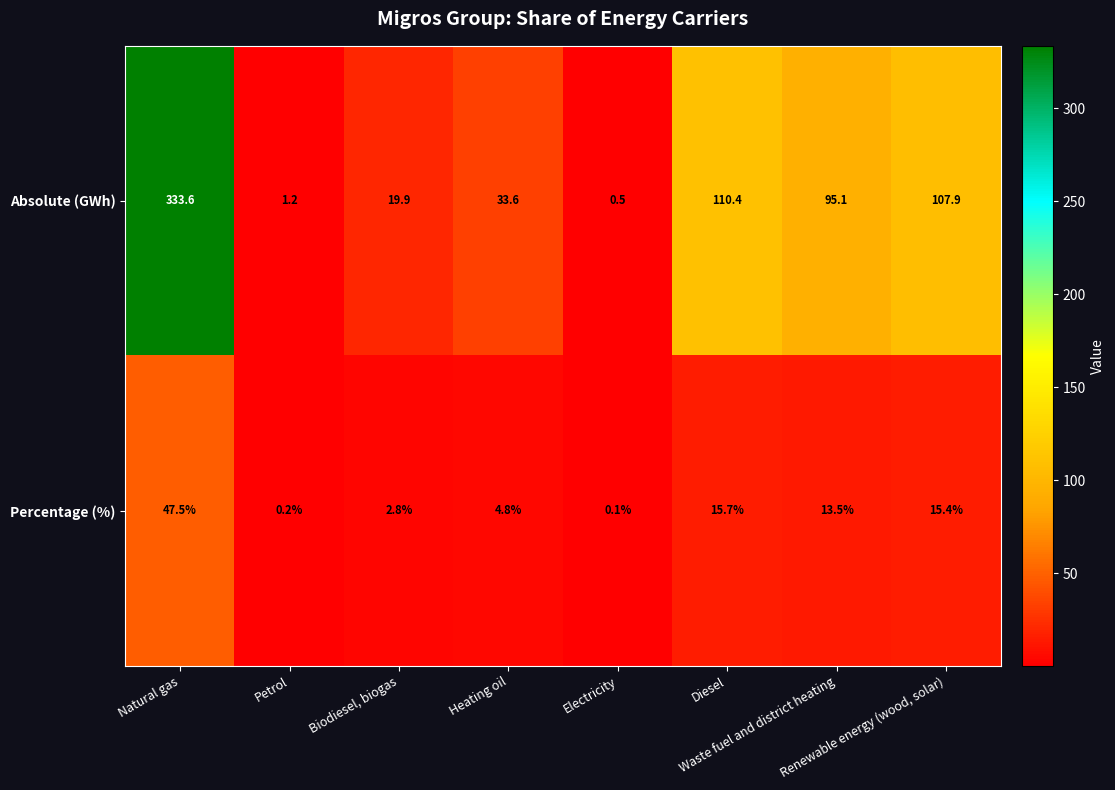

Which series has the largest total across all categories?

Absolute (GWh)